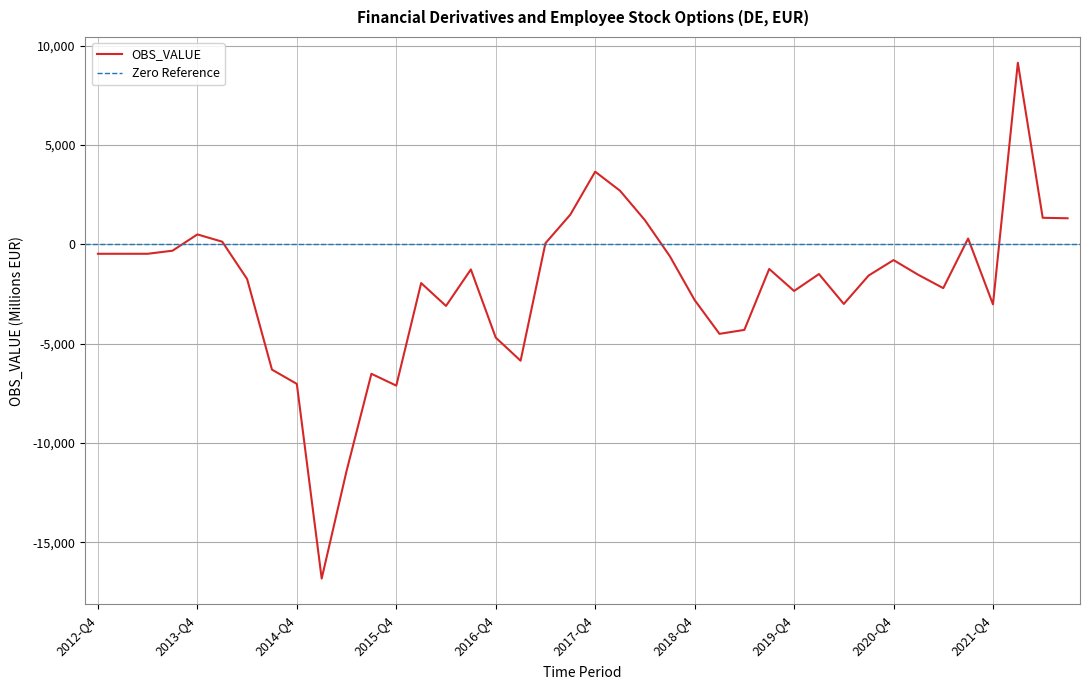

Is it true that the value at 2016-Q1 is -2633?

False